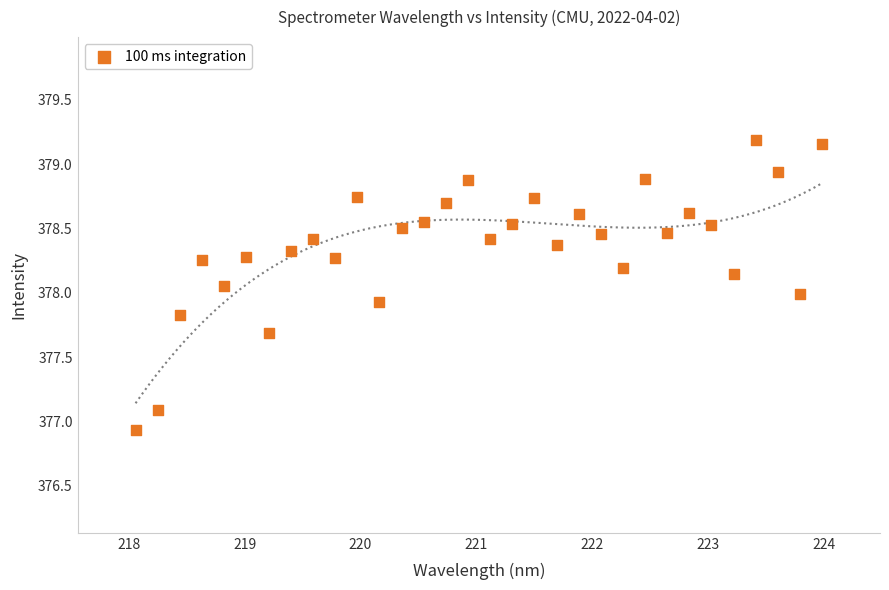

What is the range of X values (max minus min)?

5.9